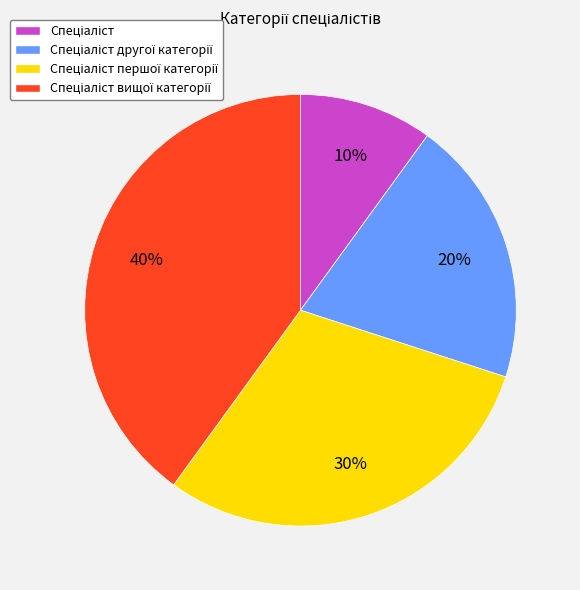

To the nearest percent, what is the average slice percentage?

25%